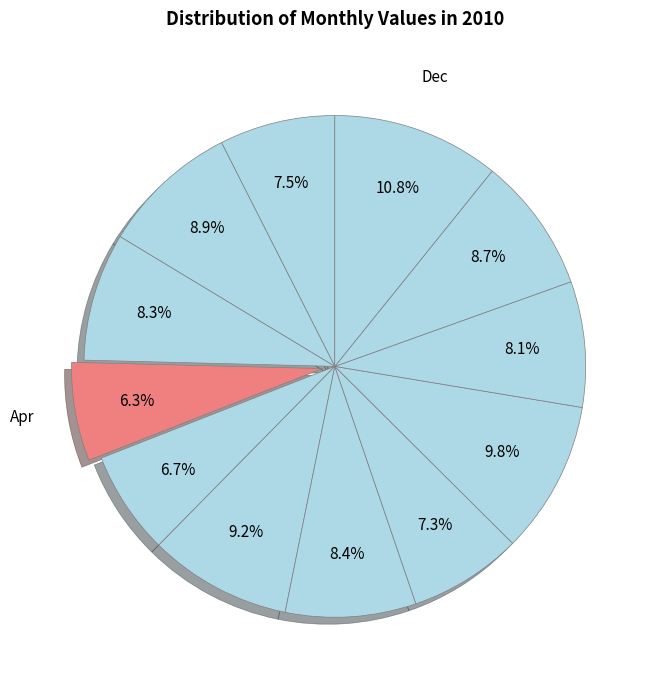

How many segments does this pie chart have?

12